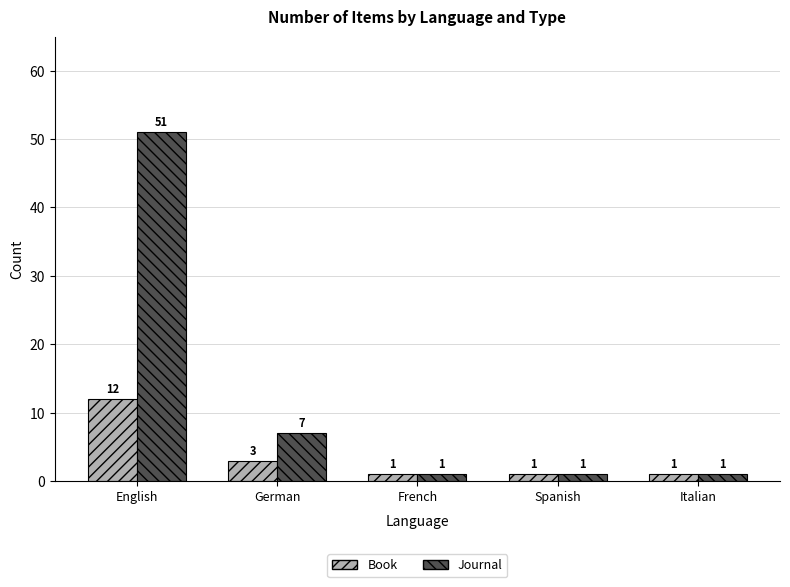

Count the Journal values in the range 1 to 7.

4